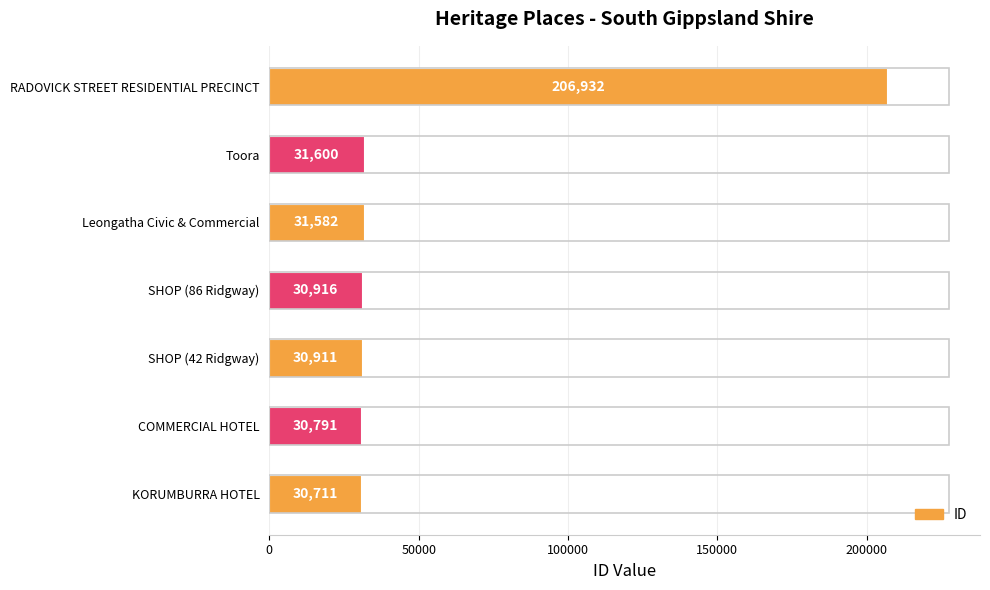

List the labels in order of value, smallest first.

KORUMBURRA HOTEL, COMMERCIAL HOTEL, SHOP (42 Ridgway), SHOP (86 Ridgway), Leongatha Civic & Commercial, Toora, RADOVICK STREET RESIDENTIAL PRECINCT